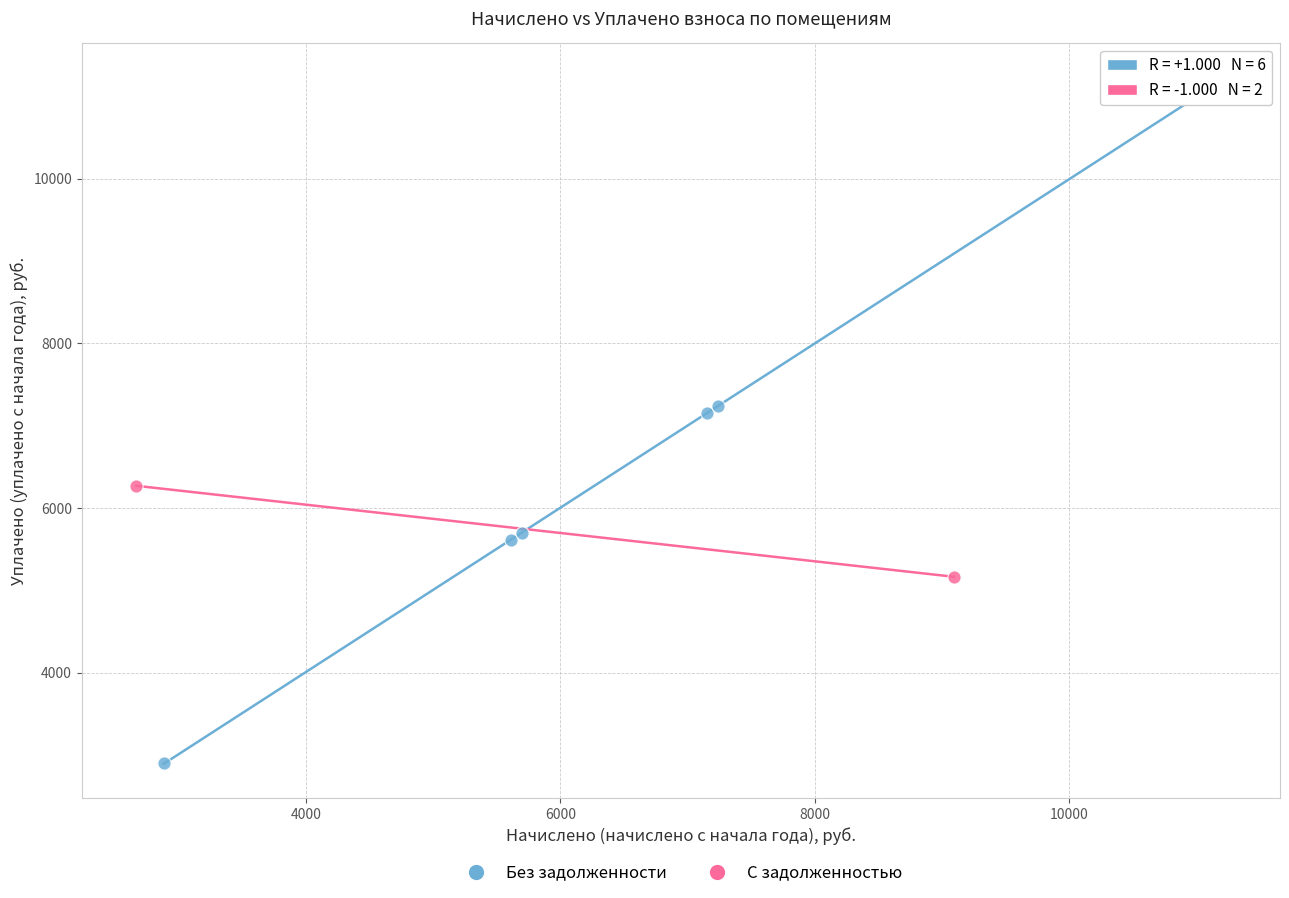

What are all the series names shown in the legend?

Без задолженности, С задолженностью